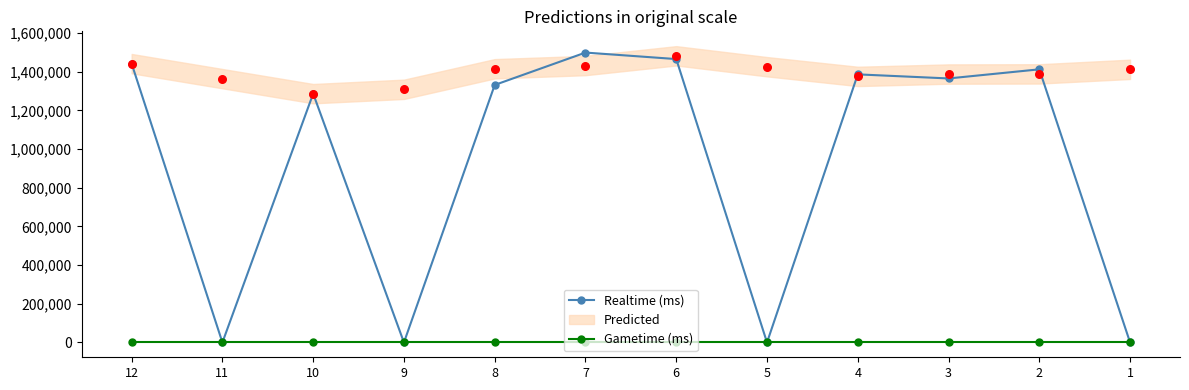

Which series reaches the minimum Y coordinate?

Realtime (ms)